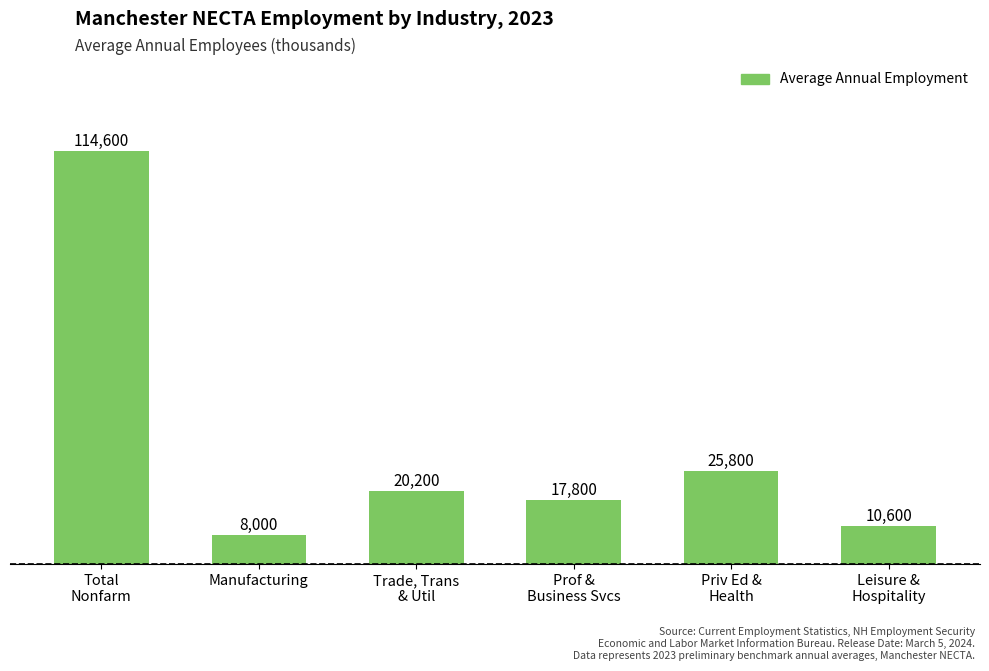

Are the bars horizontal?

No